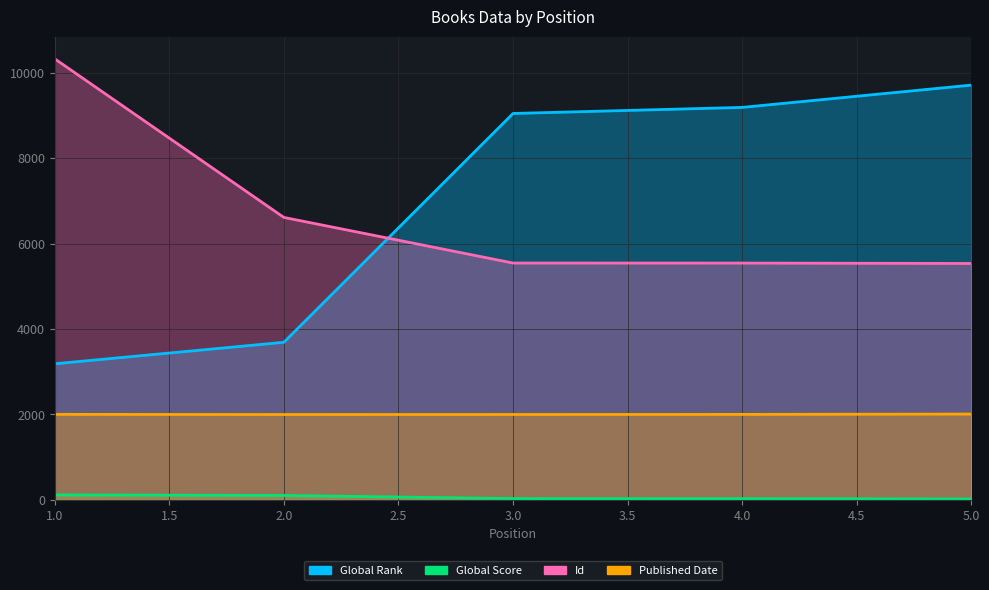

What is the average value of the Global Rank series?

6961